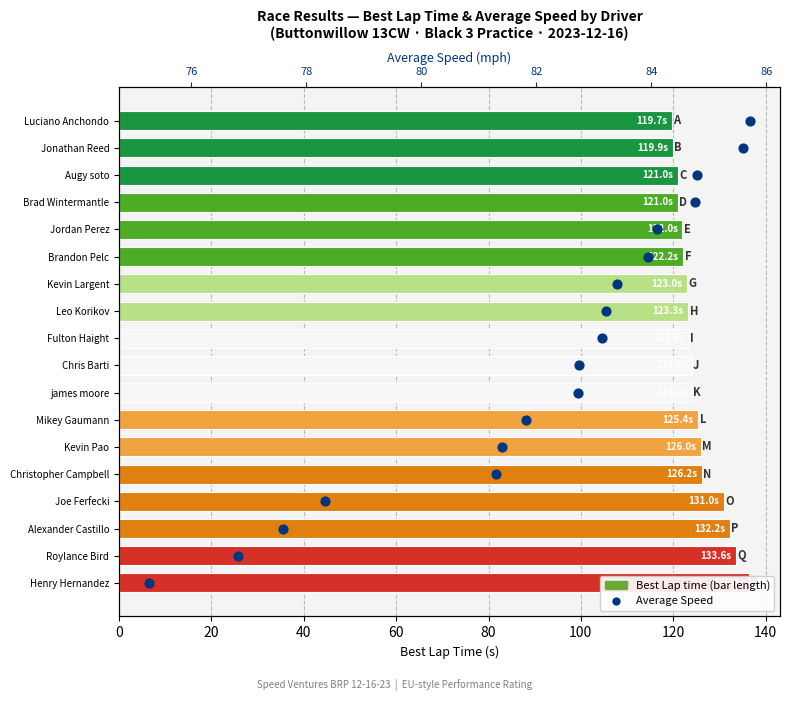

Is the value of Average Speed at 40 greater than the value of Best Lap time at 9?

No